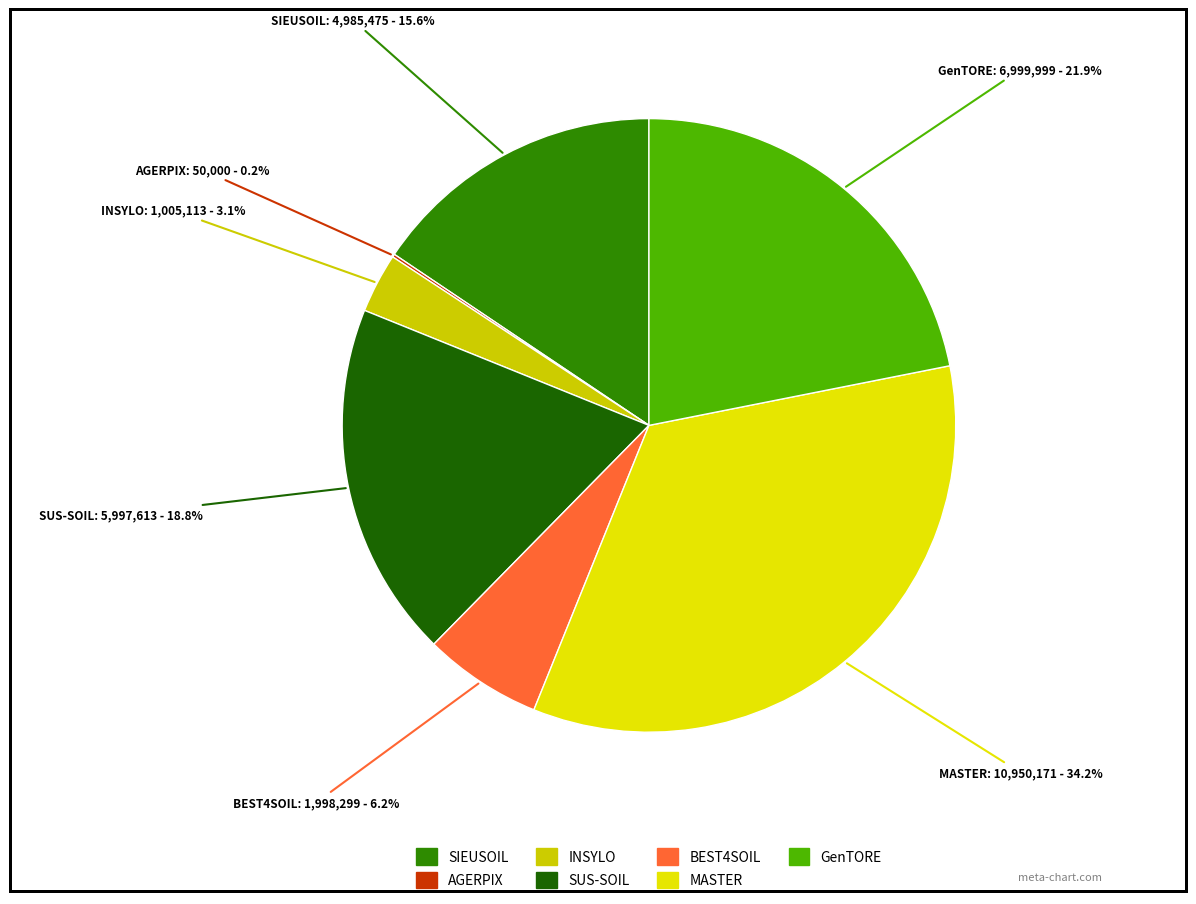

To the nearest percent, what portion does MASTER represent?

34%